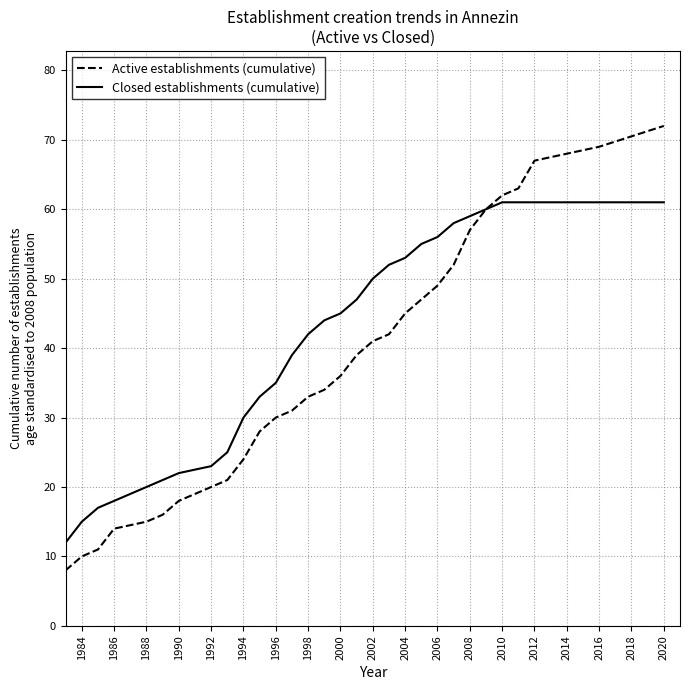

Rank the series by their maximum value, from lowest to highest.

Closed establishments (cumulative), Active establishments (cumulative)